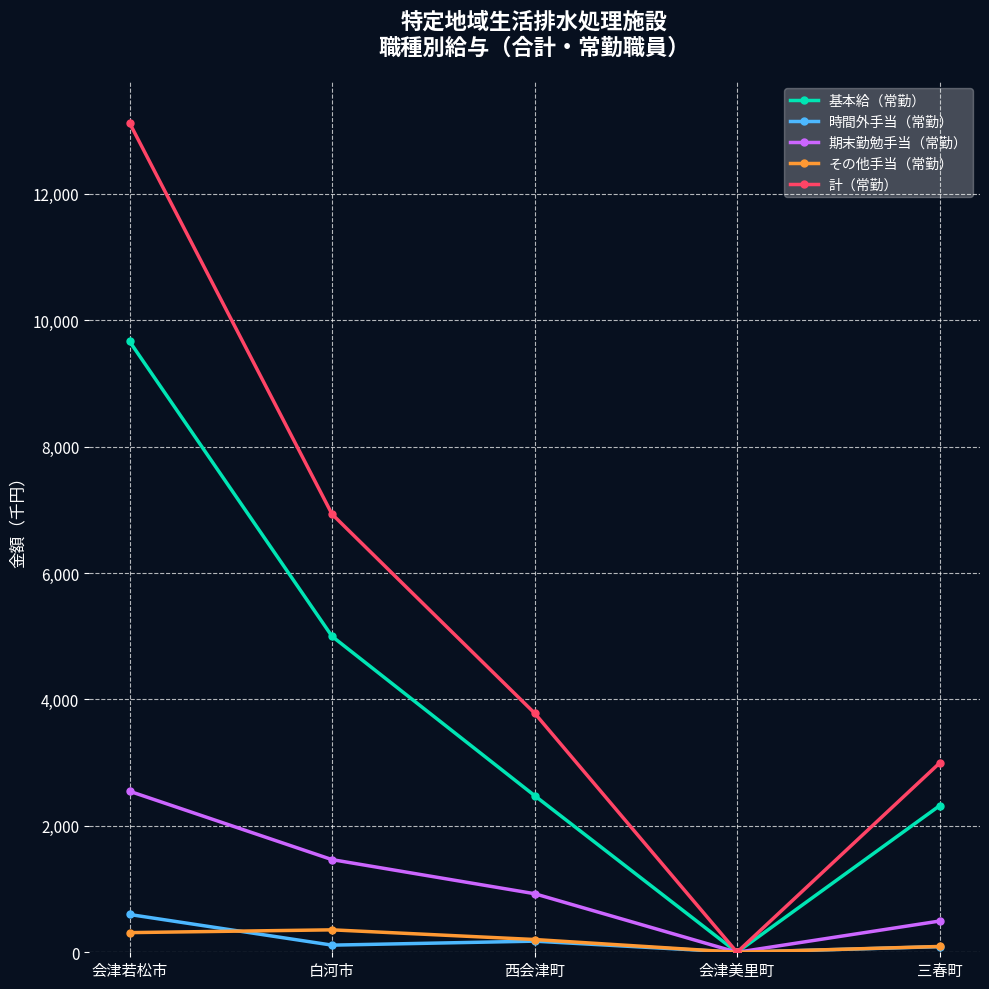

What is the total value across all series at 西会津町?

7570